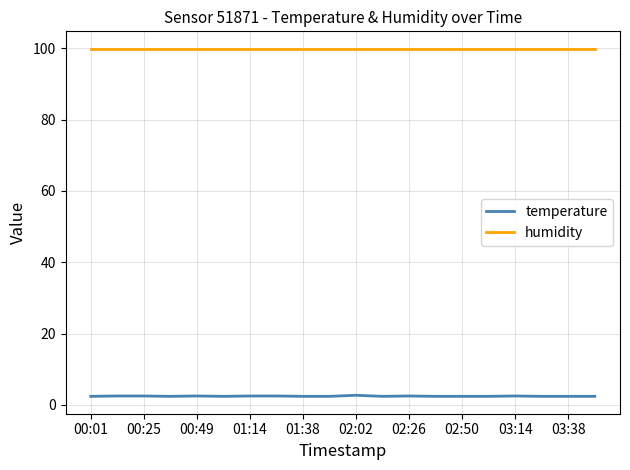

List the series in order of their overall mean, lowest first.

temperature, humidity